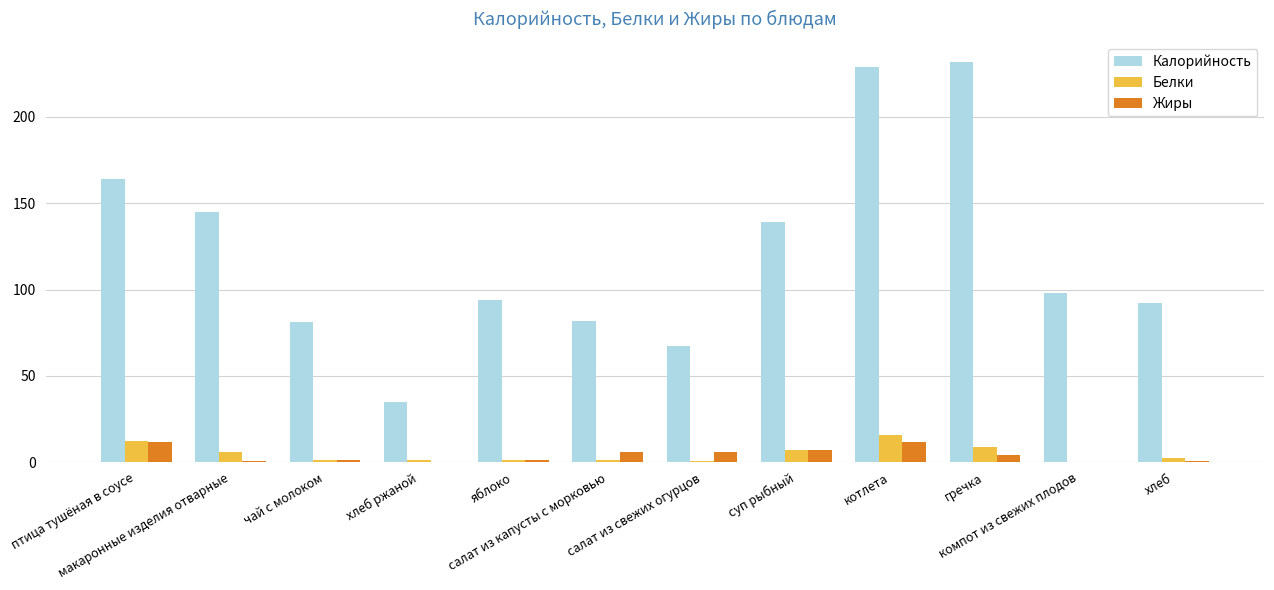

What is the greatest value displayed?

231.9